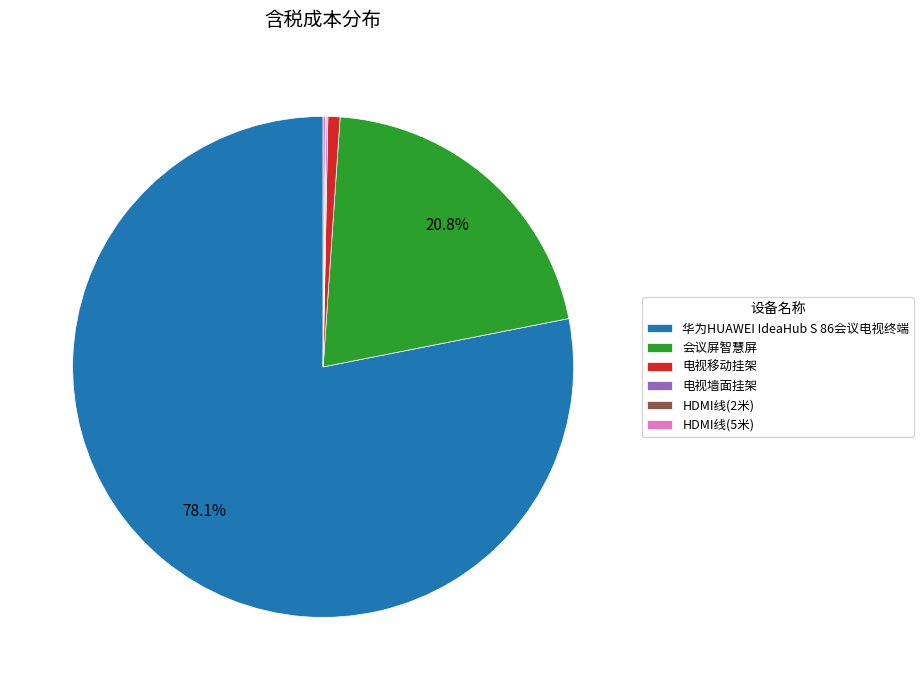

What is the largest slice in the pie chart?

华为HUAWEI IdeaHub S 86会议电视终端